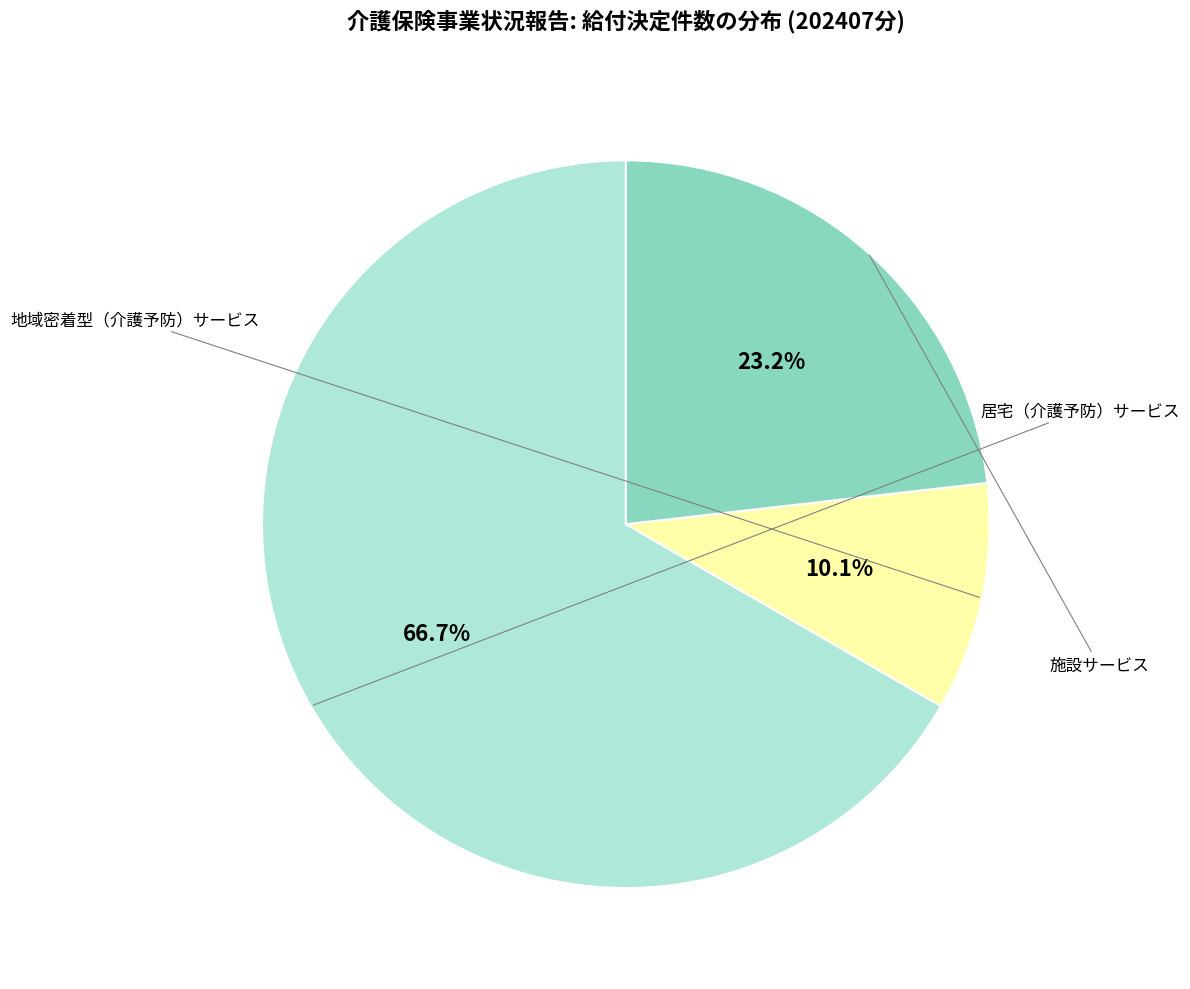

How many segments does this pie chart have?

3